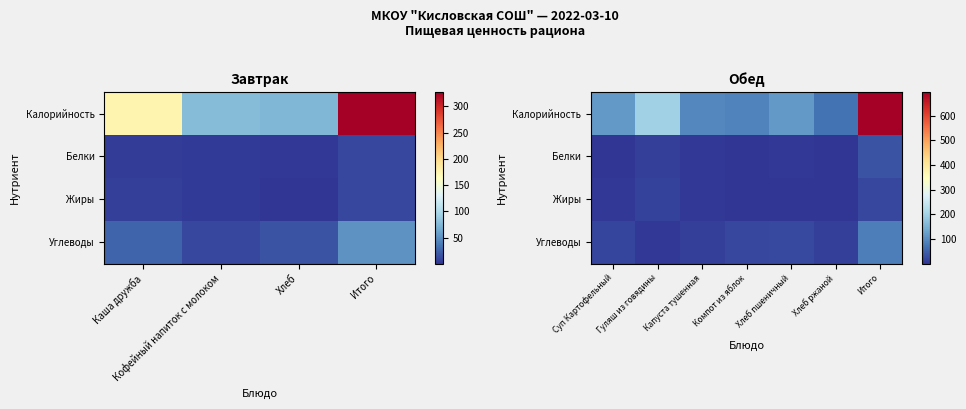

What is the maximum value for Углеводы?

83.1